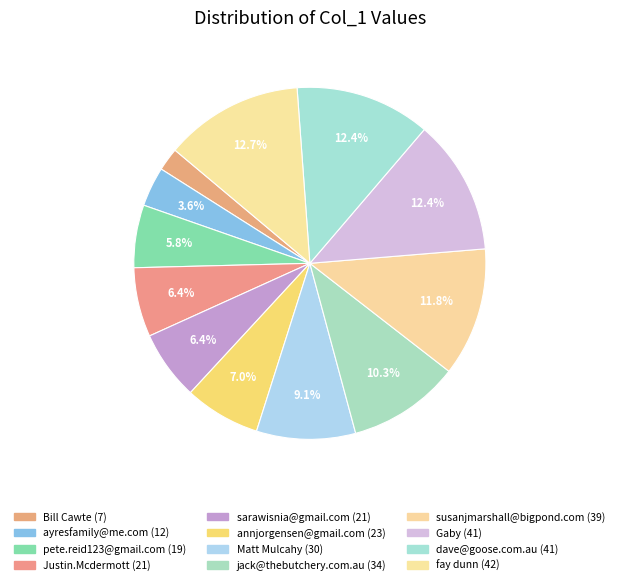

How many slices are in this pie chart?

12